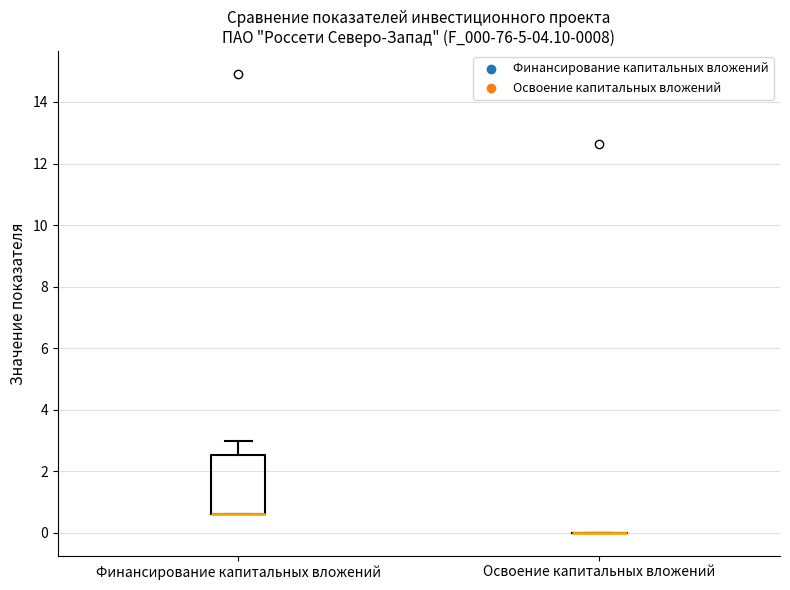

Reading left to right, read every box against the y-axis: the position of its median line, the range the box covers, and the ends of its whiskers. The values are not printed on the chart, so give them approximately, as read against the axis.

Финансирование капитальных вложений: median 0.6 (drawn on the box's lower edge), box 0.6 to 2.6, whiskers 0.6 to 3.0
Освоение капитальных вложений: box collapsed to a line at 0.0, whiskers 0.0 to 0.0